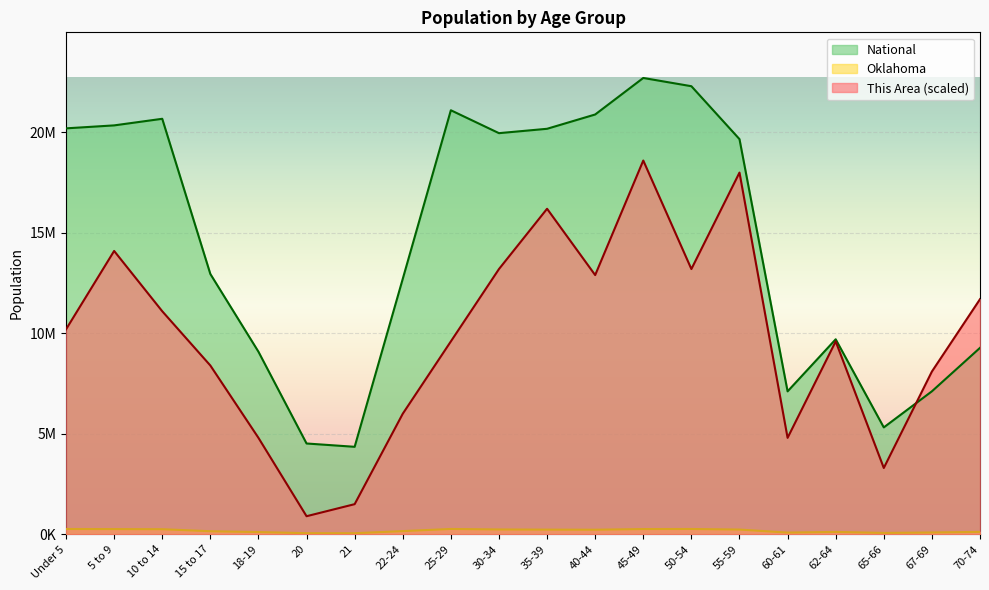

What is the difference between the National values at 45-49 and 15 to 17?

9754337